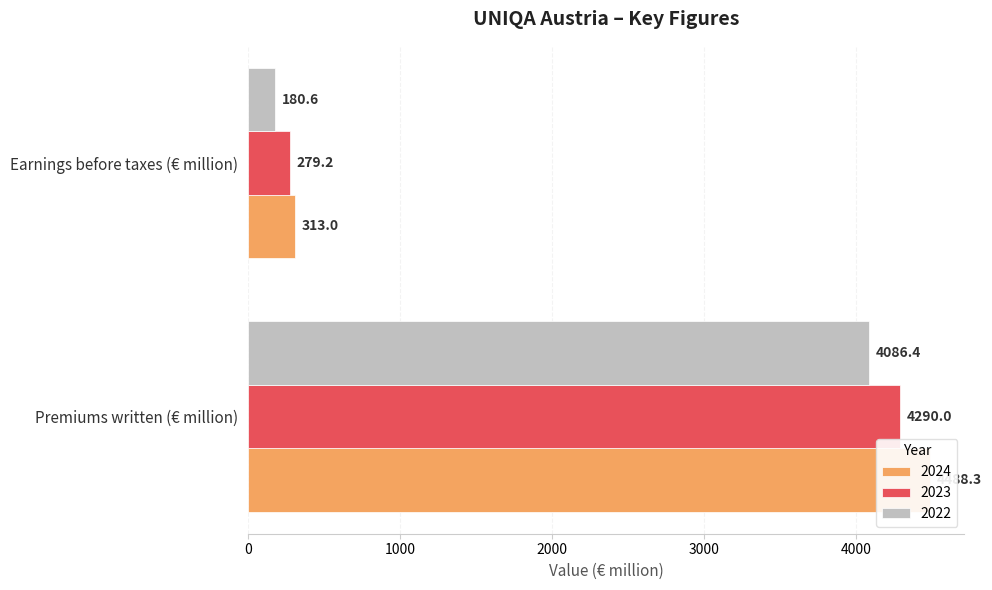

List the series in order of their overall mean, lowest first.

2022, 2023, 2024